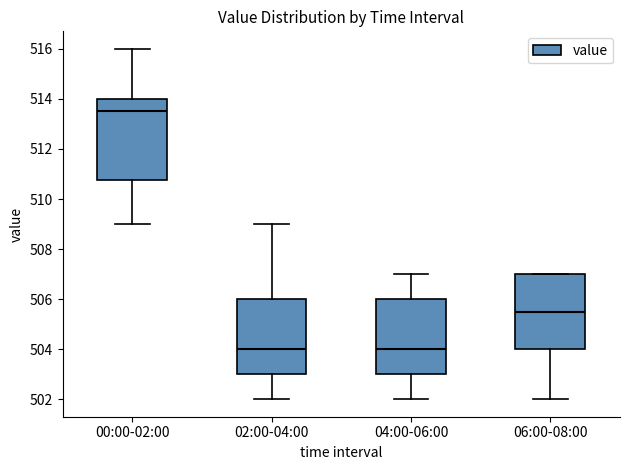

Comparing the boxes themselves (not the whiskers), which one is the tallest?

00:00-02:00